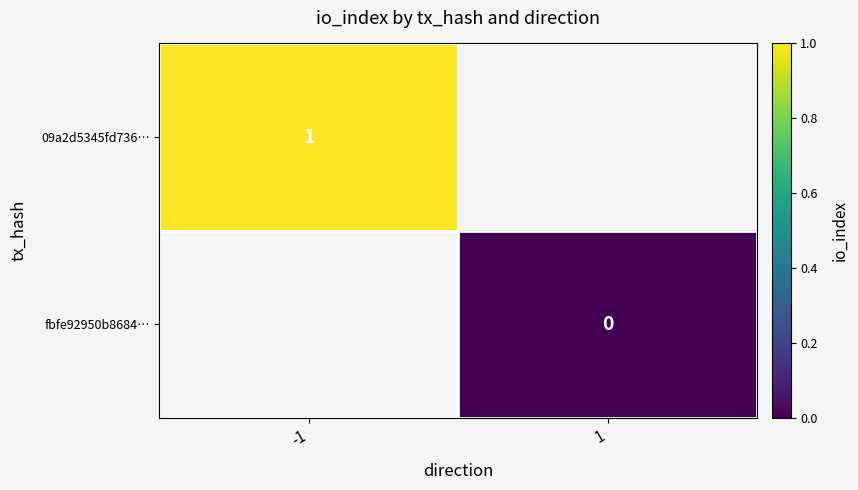

Is it true that 09a2d5345fd736… equals 1 at -1?

True